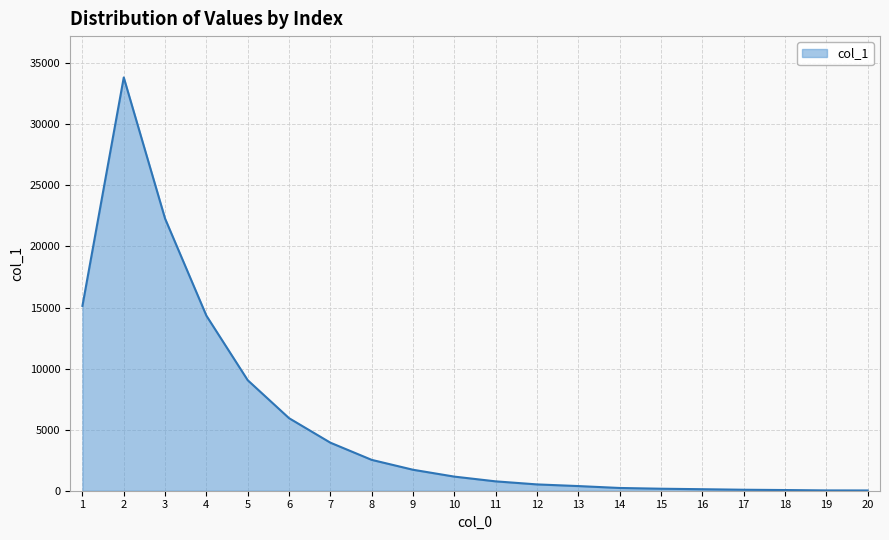

Which has a higher value, 9 or 20?

9